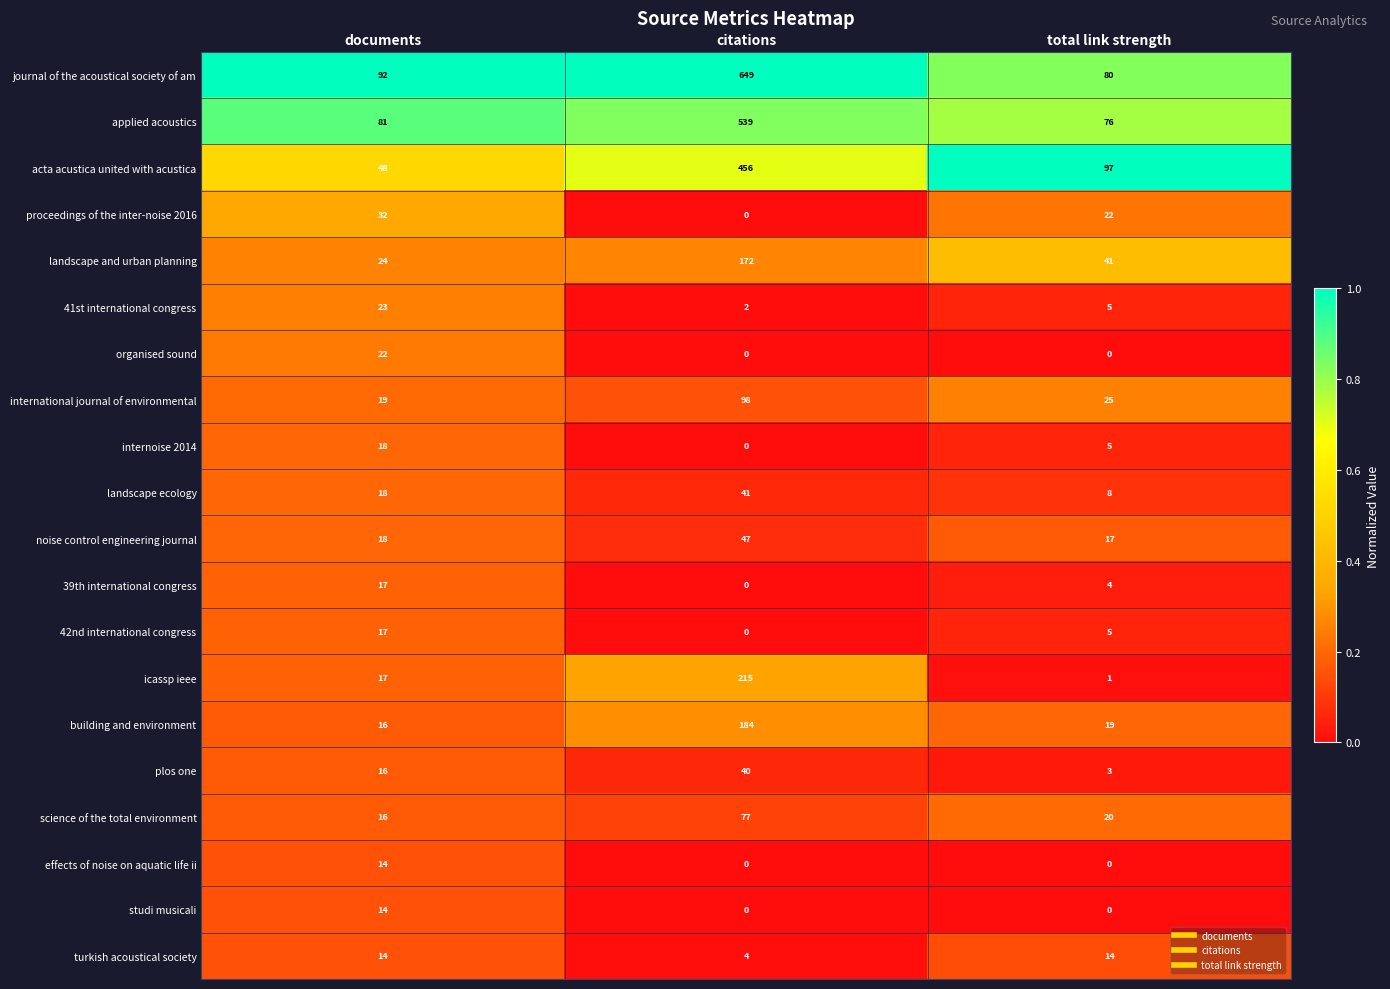

Is it true that acta acustica united with acustica equals 97 at total link strength?

True